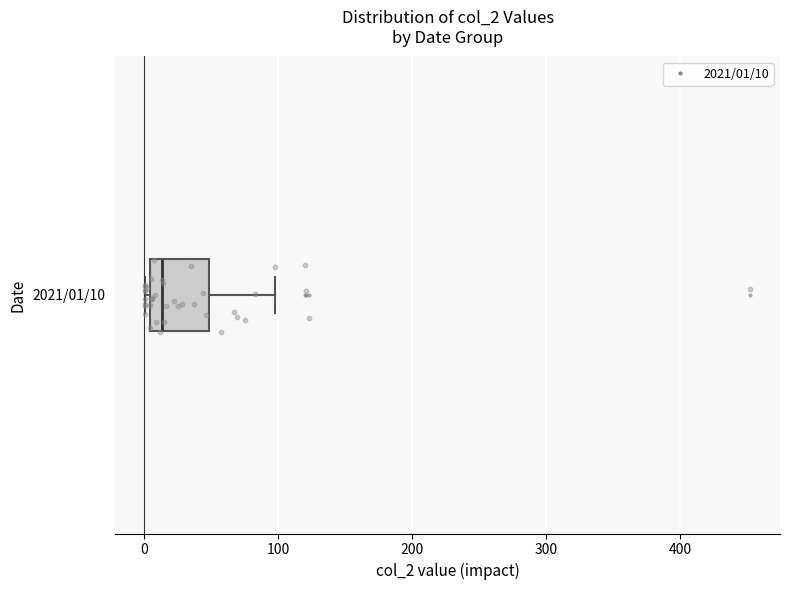

Where does the right whisker of the box for 2021/01/10 end on the x-axis? The values are not printed on the chart, so give them approximately, as read against the axis.

100